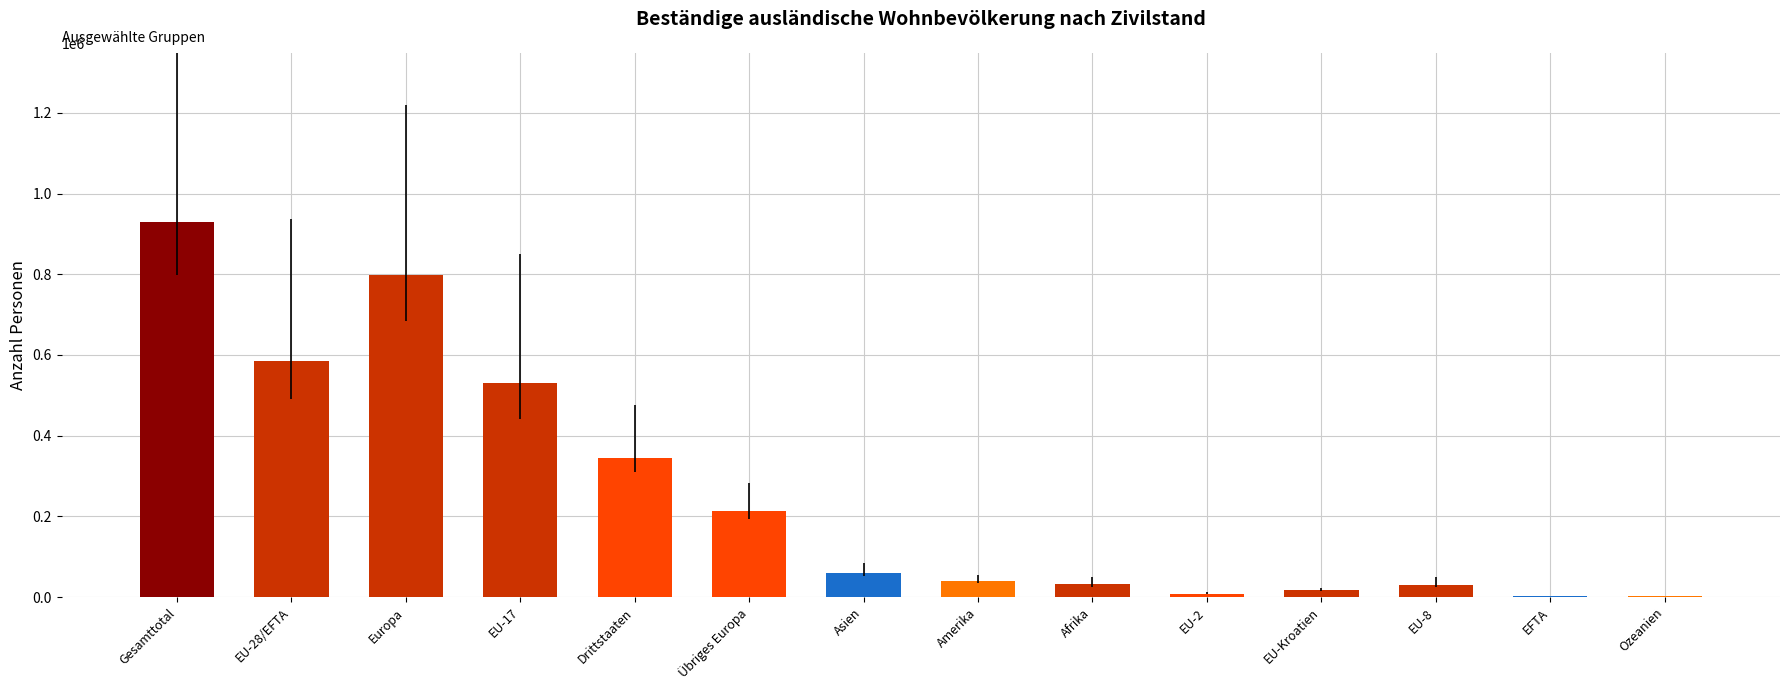

What is the sum of the values at Europa and Amerika?

837709